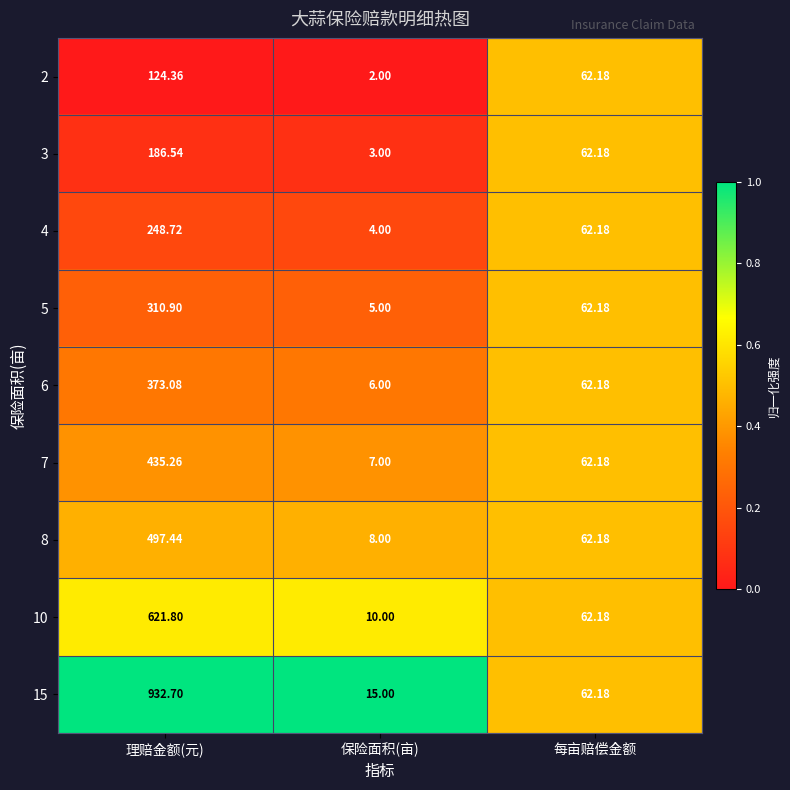

Which category has the lowest value across all series?

保险面积(亩)